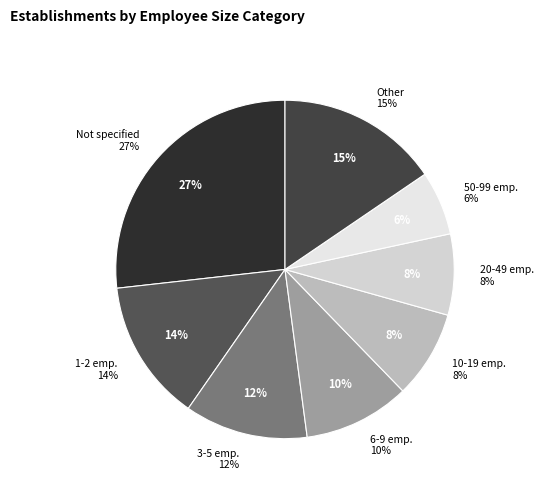

Does any single category account for the majority?

No